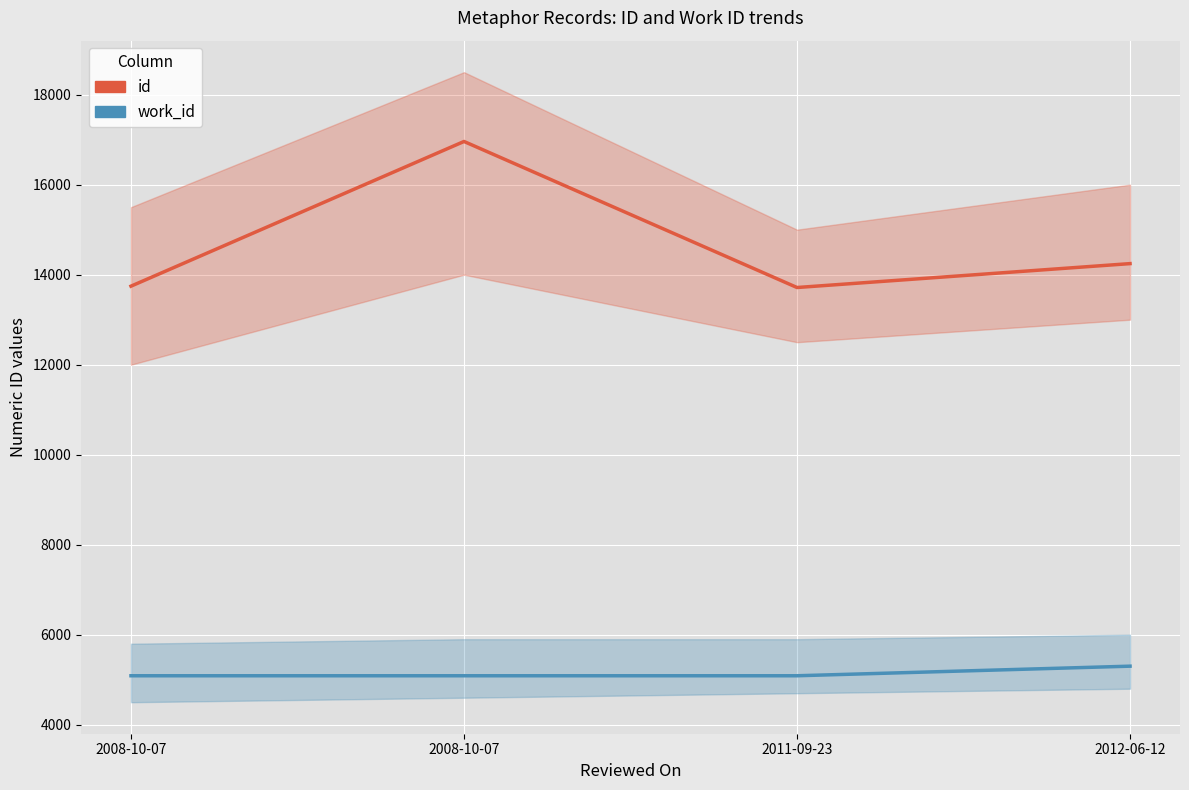

At which category does id reach its first local valley?

2011-09-23